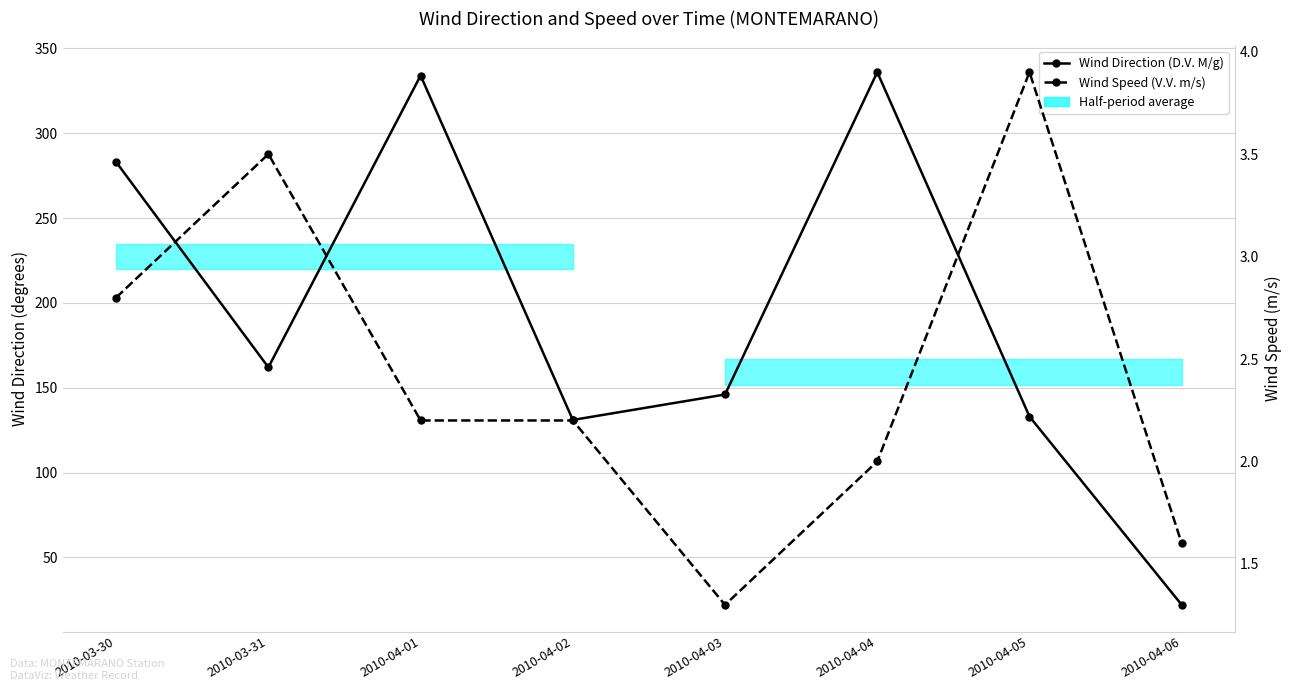

Reading left to right, list all the values displayed in this chart.

Wind Direction (D.V. M/g): 2010-03-30=283.0	2010-03-31=162.0	2010-04-01=334.0	2010-04-02=131.0	2010-04-03=146.0	2010-04-04=336.0	2010-04-05=133.0	2010-04-06=22.0
Wind Speed (V.V. m/s): 2010-03-30=2.8	2010-03-31=3.5	2010-04-01=2.2	2010-04-02=2.2	2010-04-03=1.3	2010-04-04=2.0	2010-04-05=3.9	2010-04-06=1.6